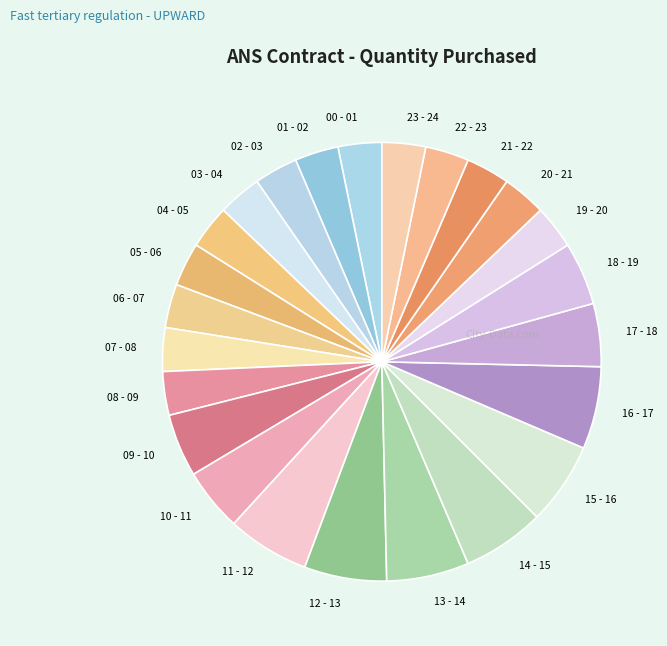

Which has a higher value, 09 - 10 or 01 - 02?

09 - 10